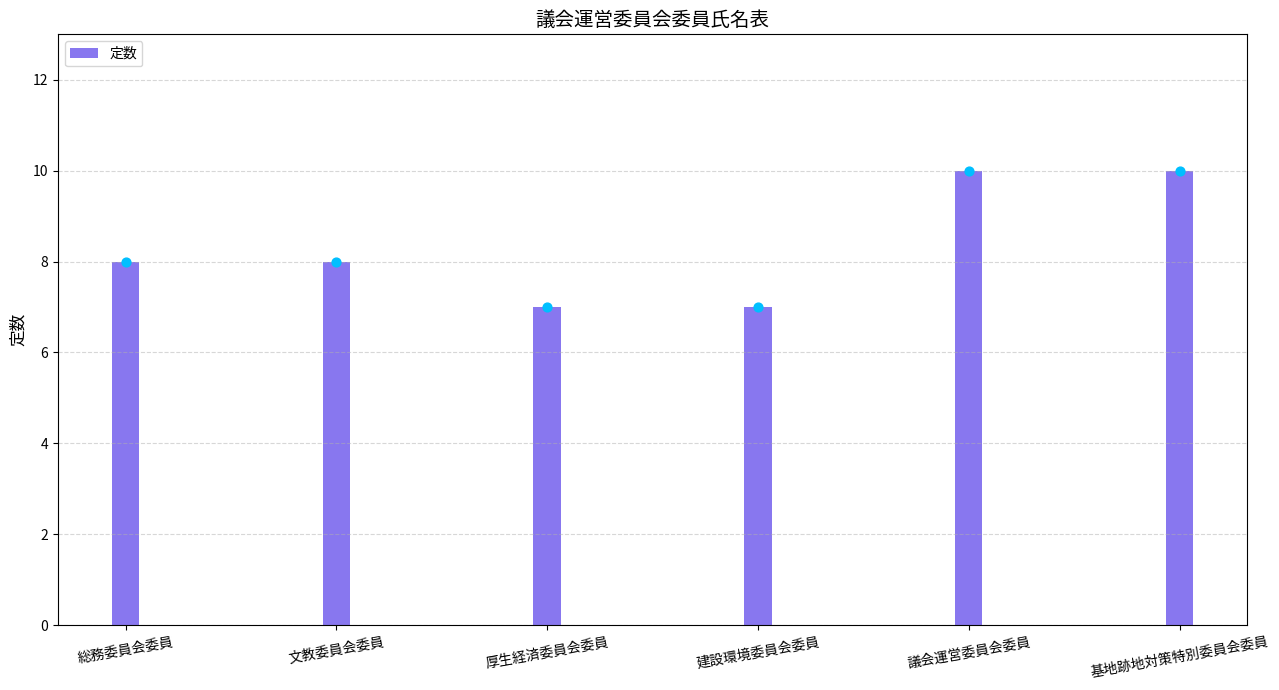

What is the change in value from 総務委員会委員 to 議会運営委員会委員?

+2